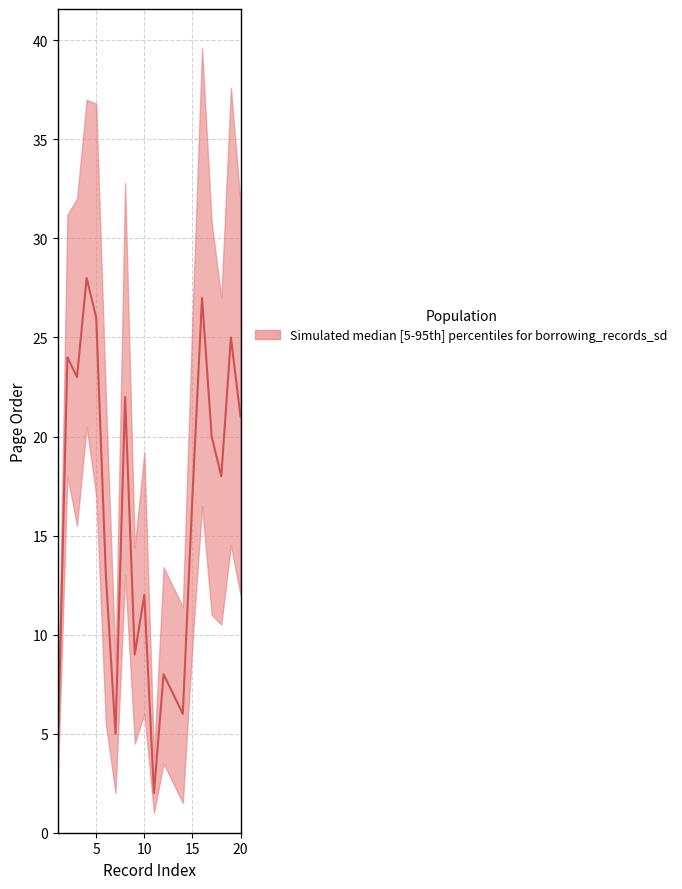

What is the sum of all values?

317